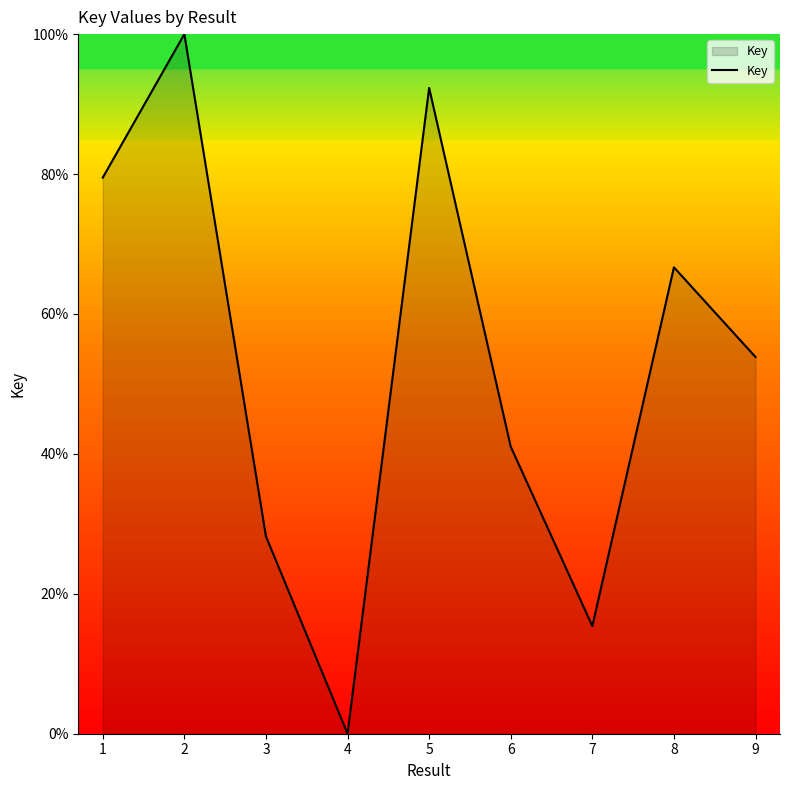

Rank the categories by value from lowest to highest.

4, 7, 3, 6, 9, 8, 1, 5, 2